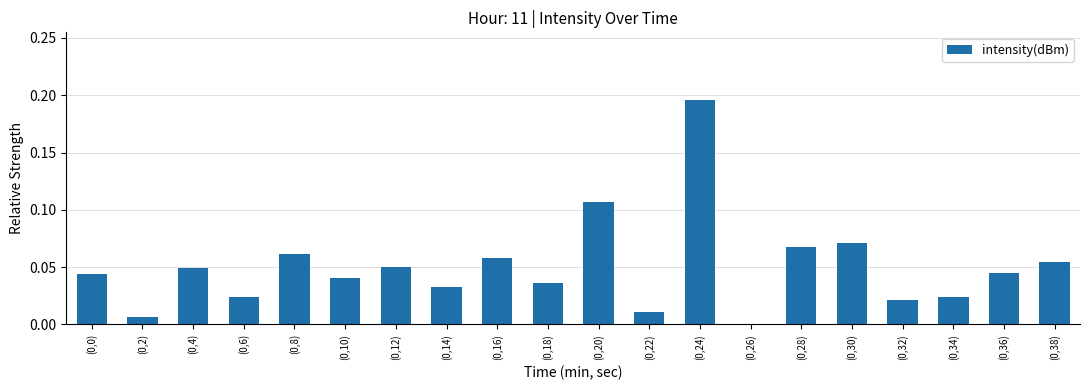

True or false: the data shows 0.0 at (0,26).

True